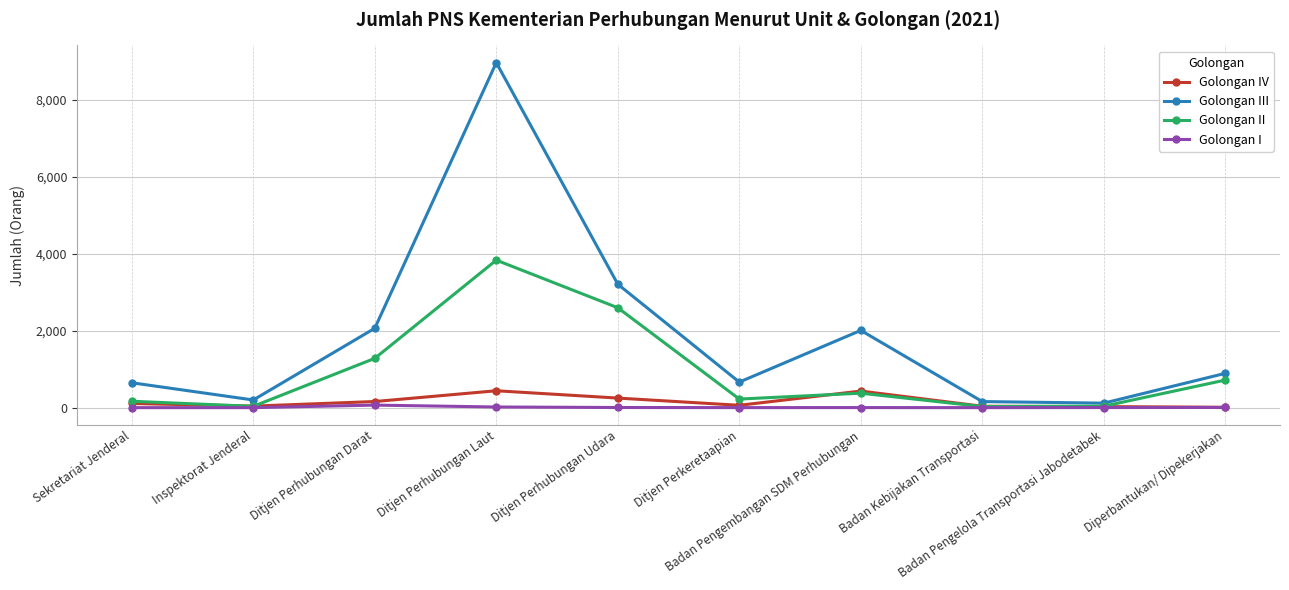

True or false: Golongan II has more than 2 interior local peaks.

False